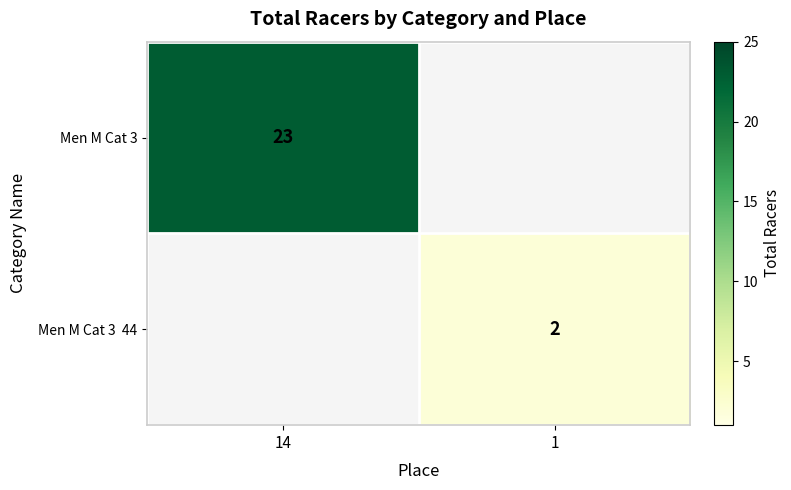

Between 1 and 14, which is larger?

14